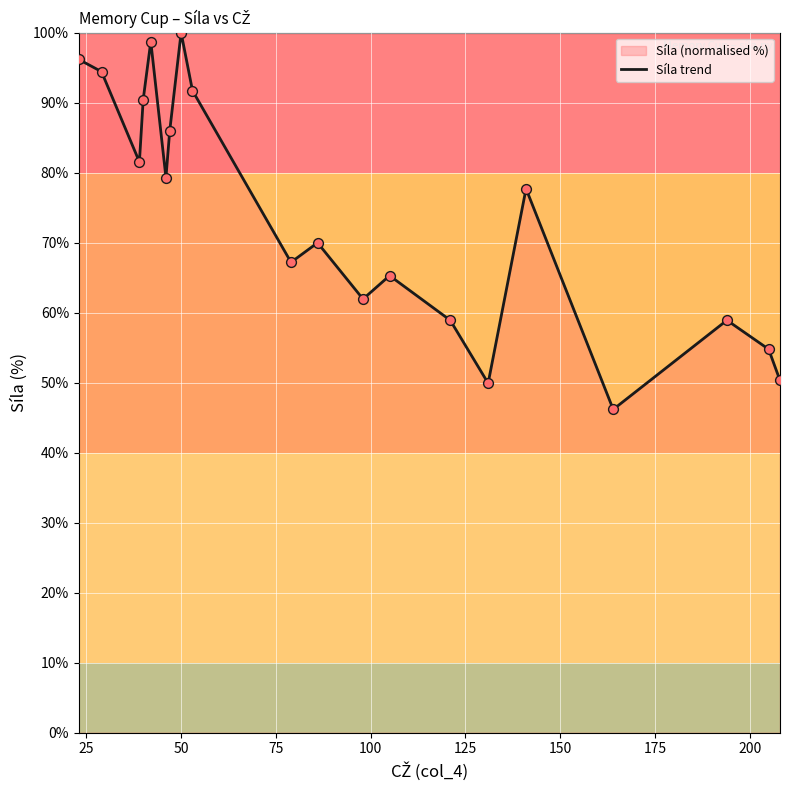

What is the smallest value displayed?

46.2